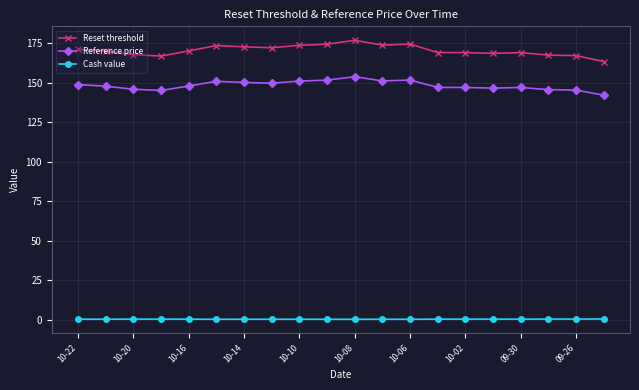

Rank the series by their maximum value, from highest to lowest.

Reset threshold, Reference price, Cash value